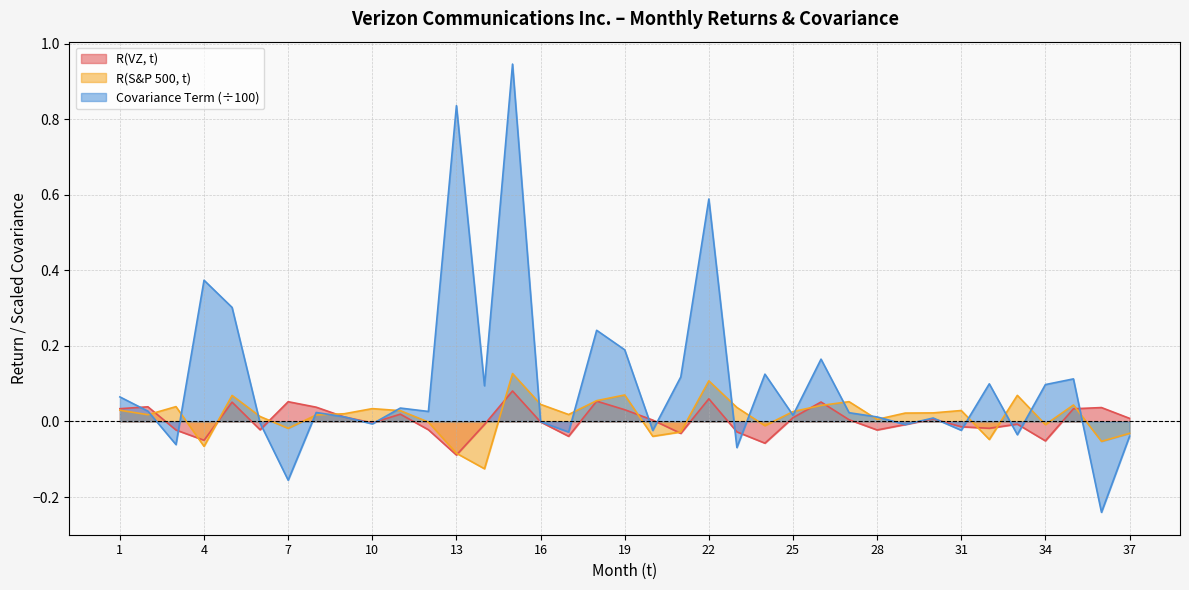

Which series has the widest spread of values?

Covariance Term (÷100)